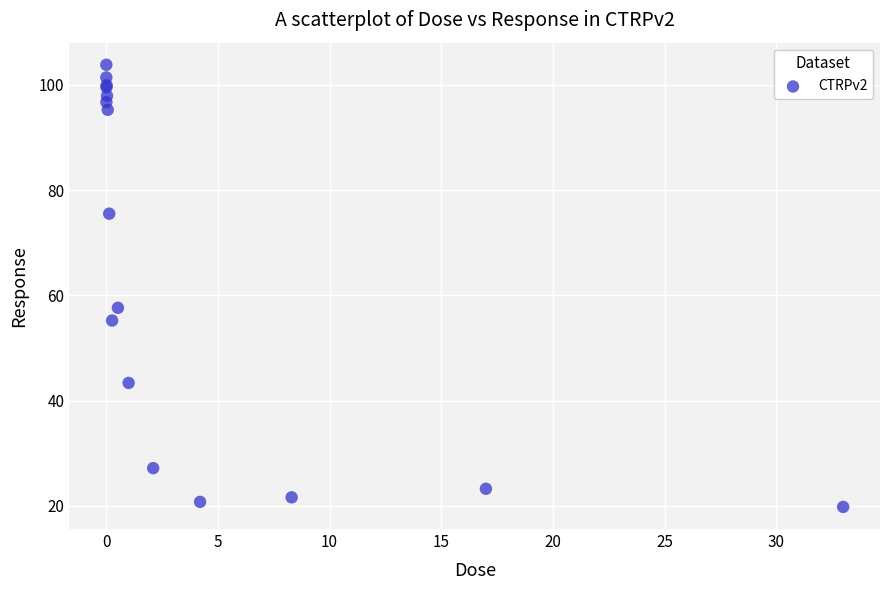

What Y value in the scatter plot is closest to 61?

57.6